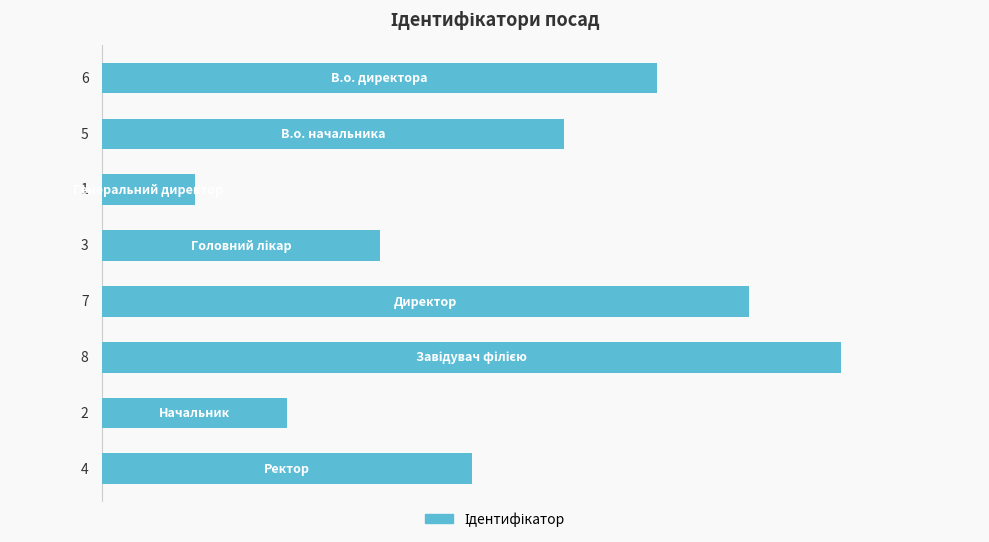

What is the difference between the second highest and second lowest values?

5